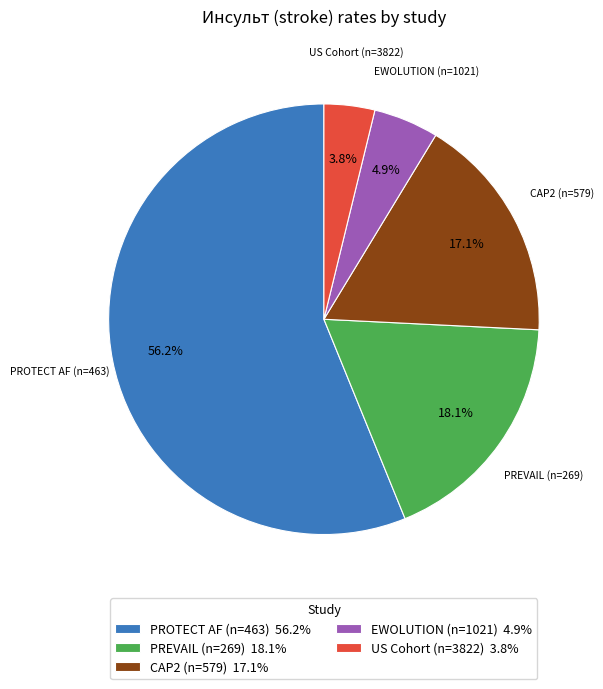

Approximately how many times larger is the value at CAP2 (n=579) 17.1% compared to EWOLUTION (n=1021) 4.9%?

3.5